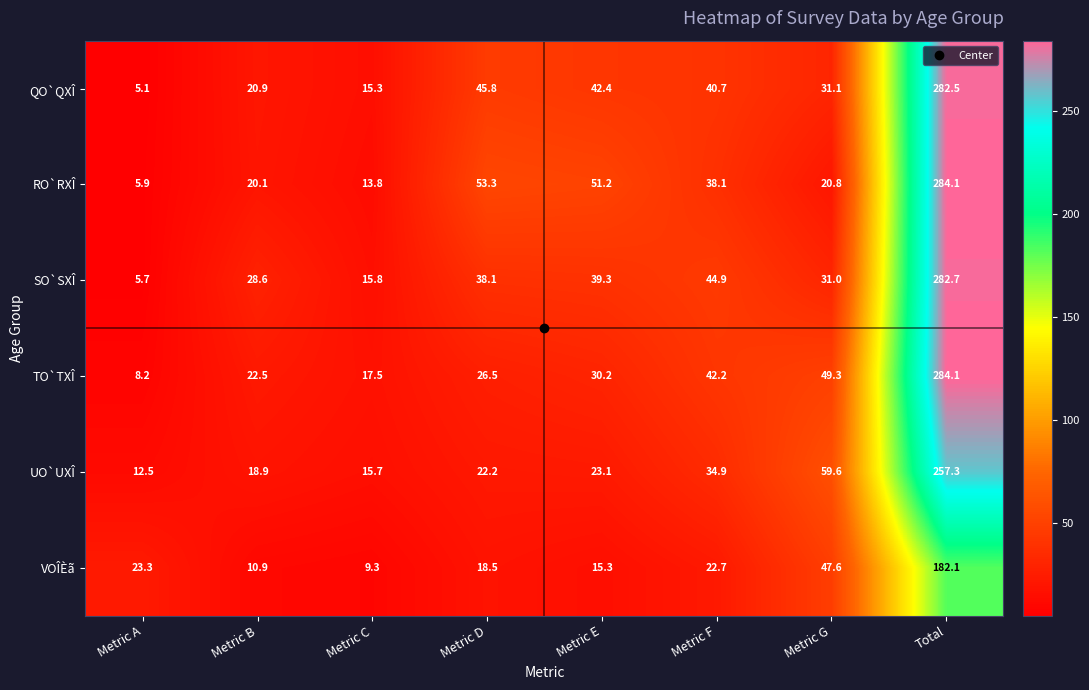

What is the sum of the VOÎÈã values at Metric C and Metric A?

32.6